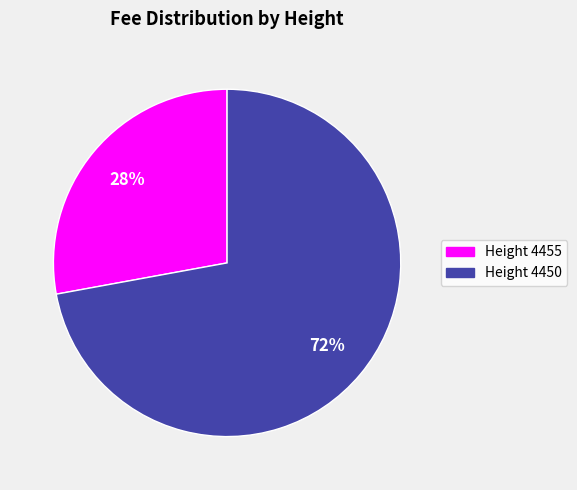

Do Height 4450 and Height 4455 together represent more than half of the pie?

Yes